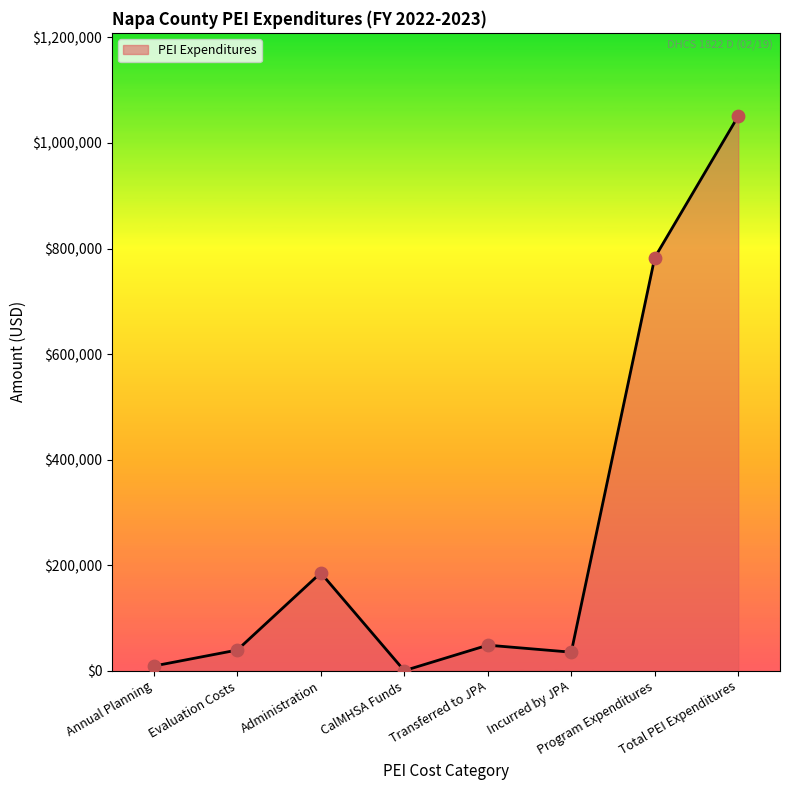

What is the change in value from Administration to Program Expenditures?

+597594.9